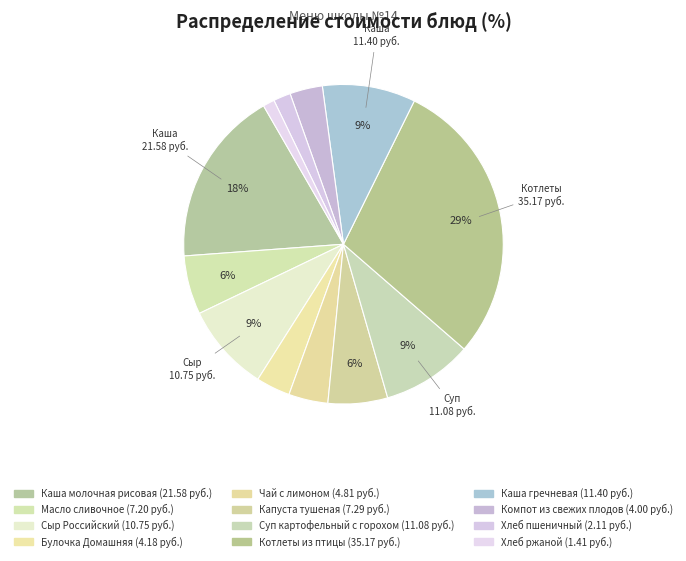

How many segments does this pie chart have?

12